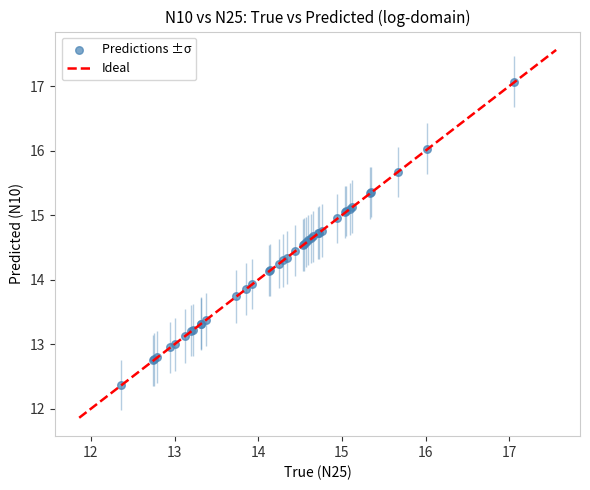

What Y value in the scatter plot is closest to 14?

13.9